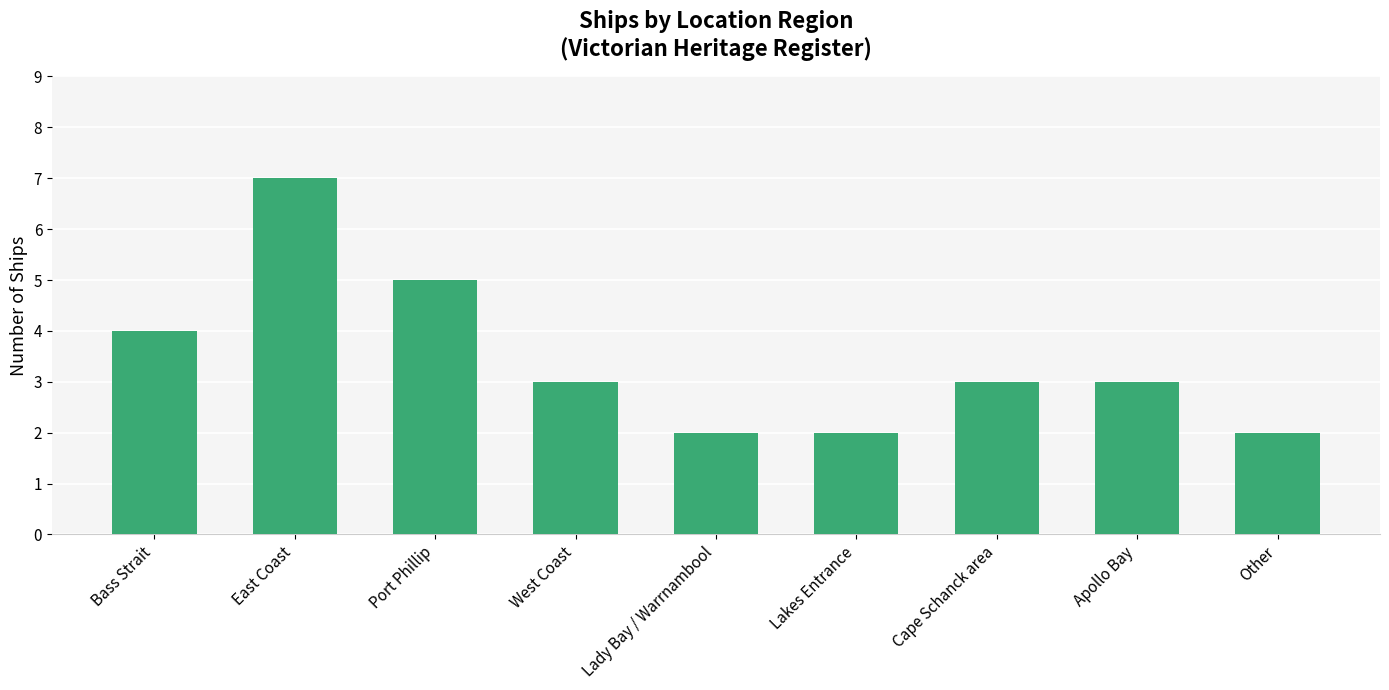

True or false: the data shows 3 at Lady Bay / Warrnambool.

False